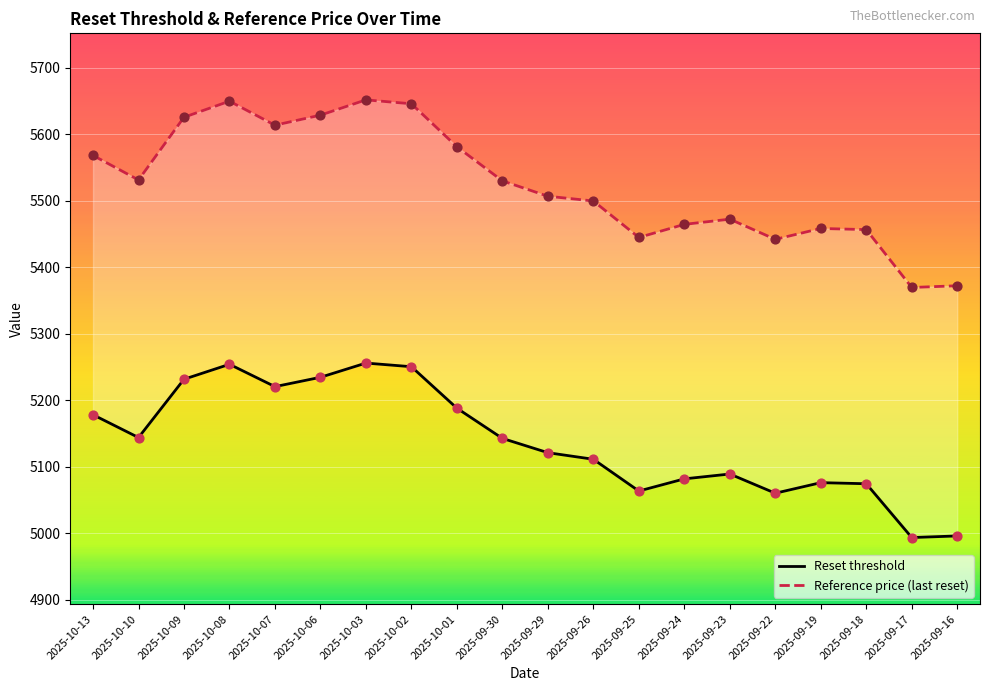

Is the value of Reset threshold at 2025-10-08 greater than the value of Reference price (last reset) at 2025-10-03?

No